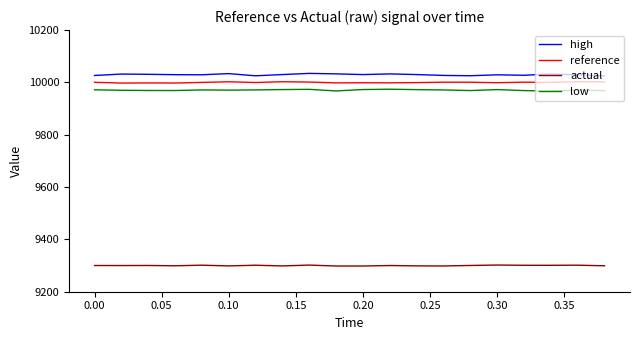

How many lines are shown in the chart?

4